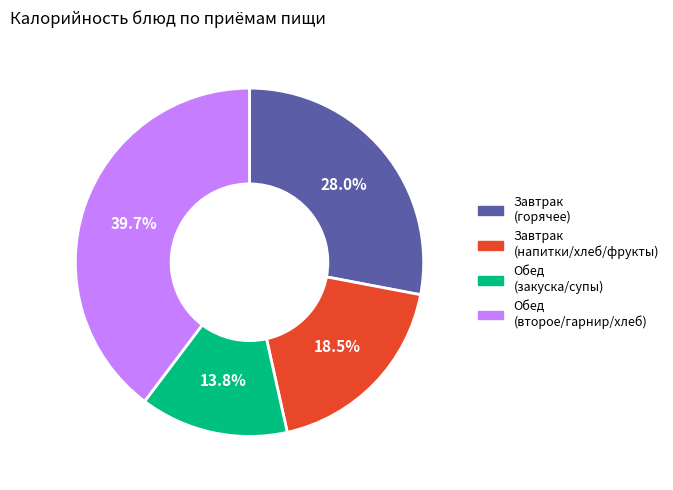

How much of the chart is everything except Обед (закуска/супы)?

86.2%